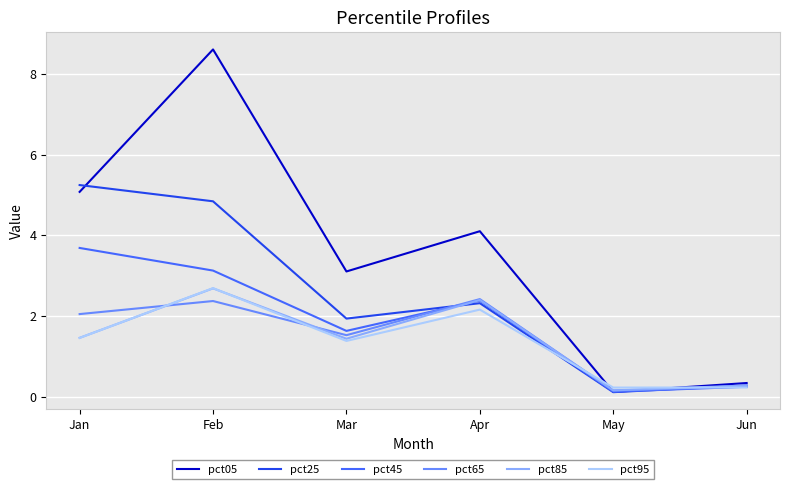

What is the difference between the second highest and minimum values in the pct25 series?

4.7